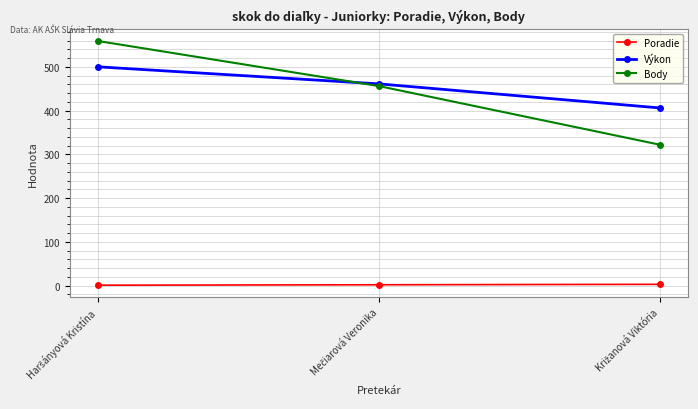

What is the maximum value shown in the chart?

559